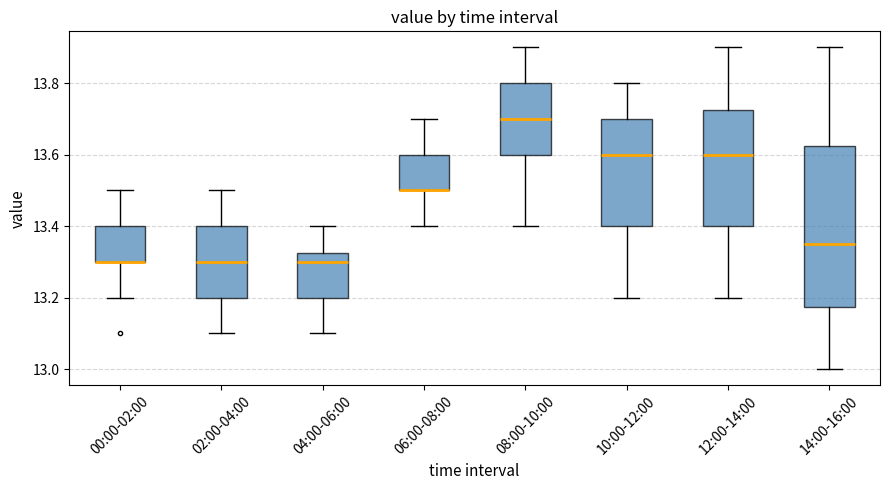

Where is the upper edge of the box for 12:00-14:00 on the y-axis? The values are not printed on the chart, so give them approximately, as read against the axis.

13.72